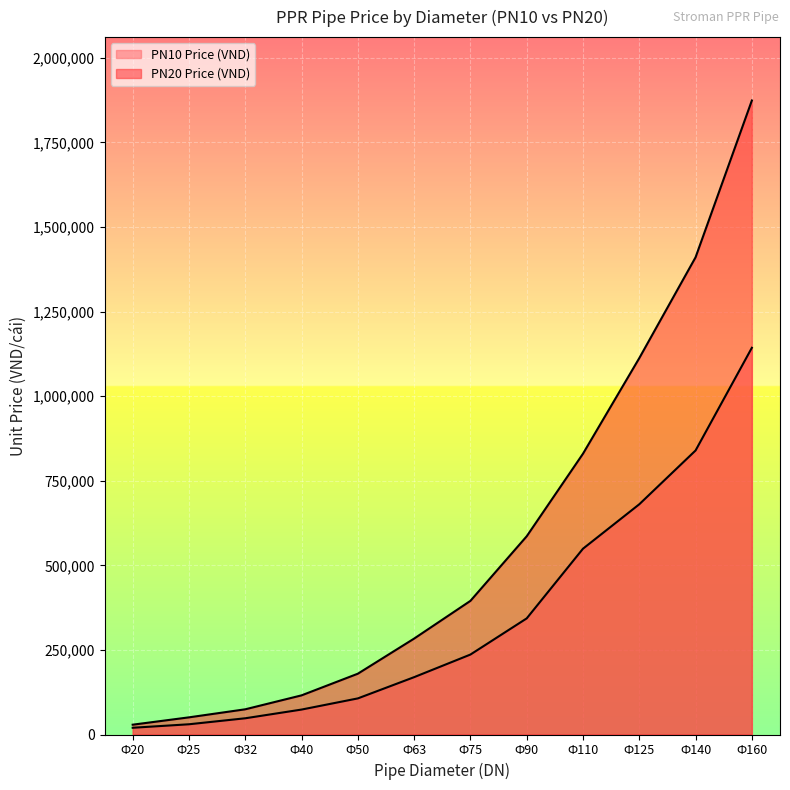

The PN20 Price (VND) series shows 283500 at Ф63. True or false?

True